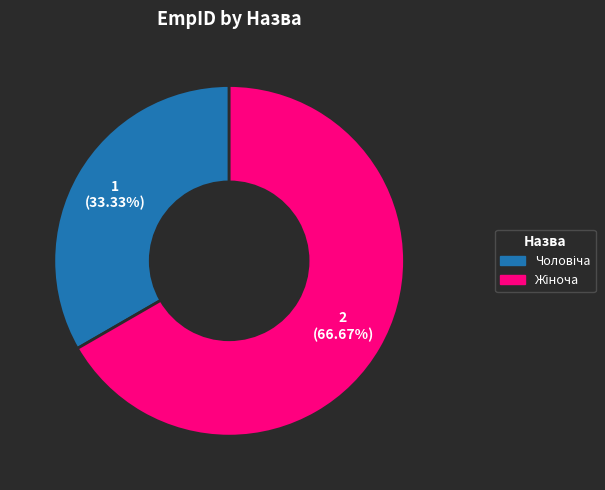

Is there a majority slice in this chart?

Yes